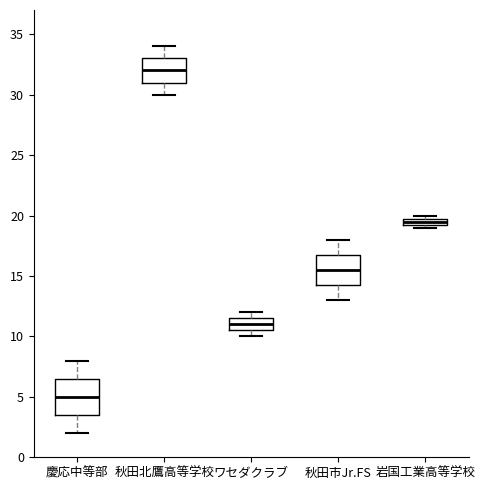

Comparing the boxes themselves (not the whiskers), which one is the tallest?

慶応中等部